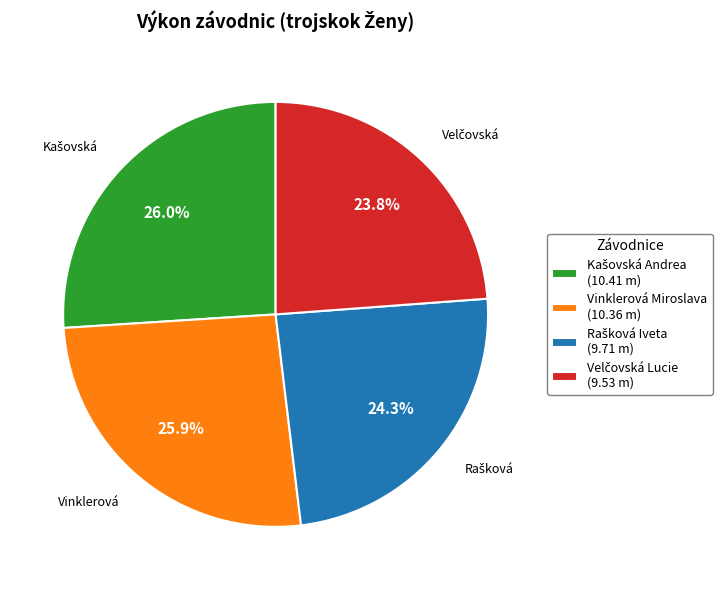

Is there any slice that represents more than half of the pie?

No